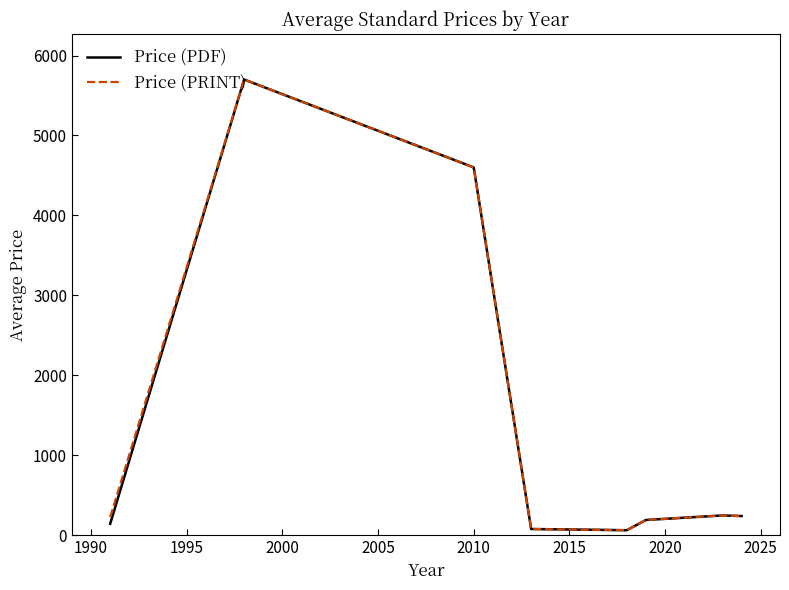

True or false: Price (PDF) has more than 2 interior local peaks.

False